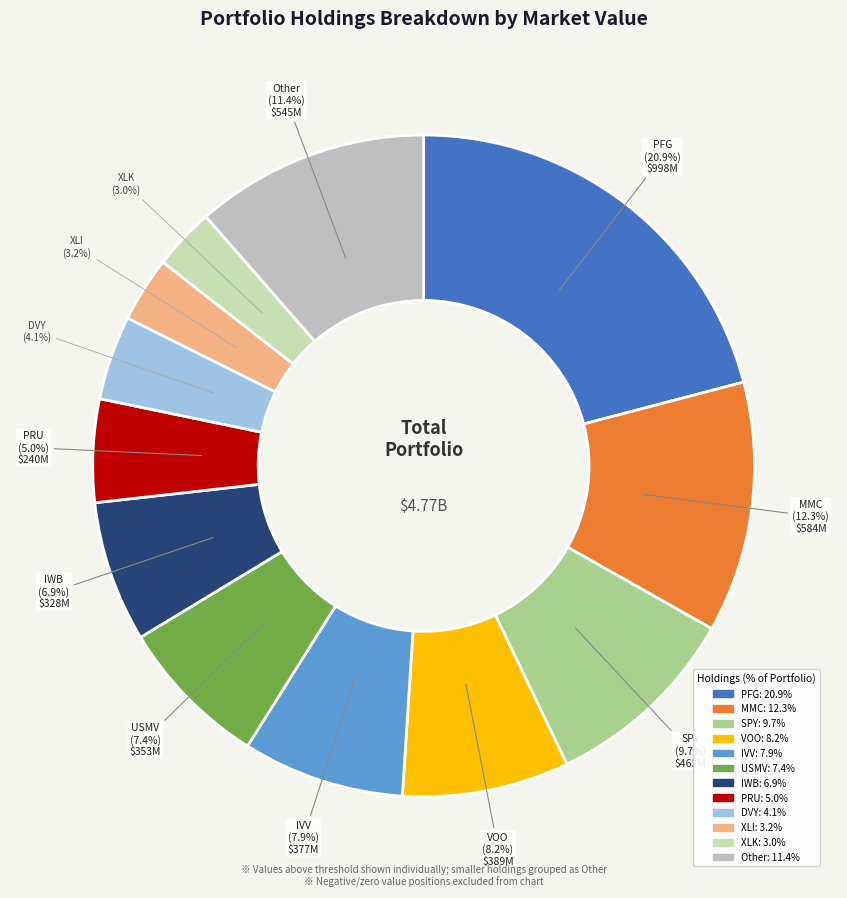

Does XLK account for over 50% of the chart?

No